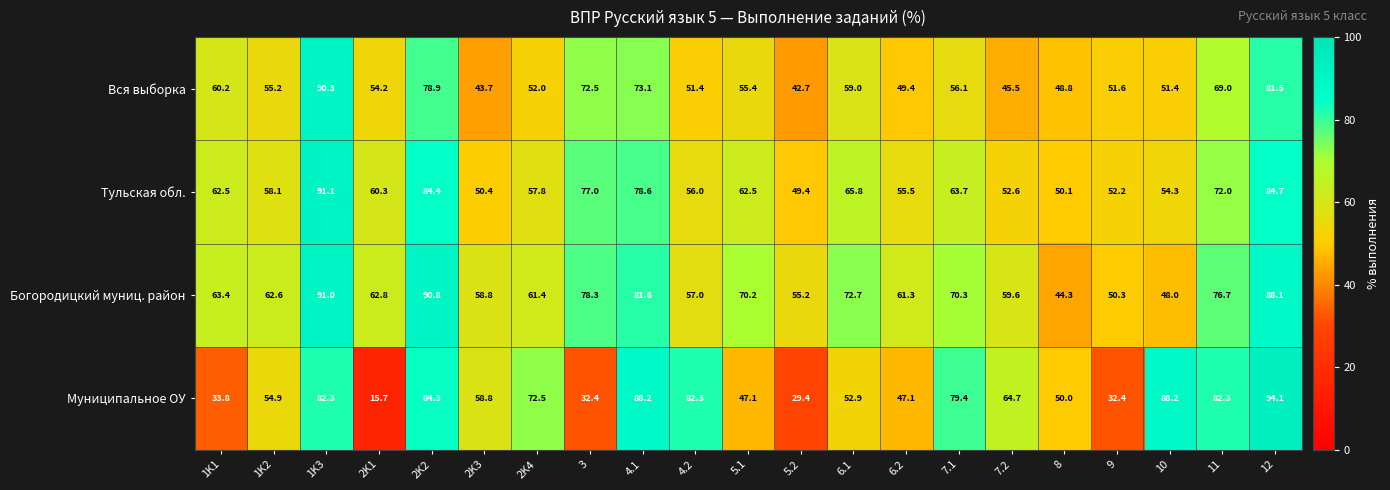

Count the number of categories in the chart.

21